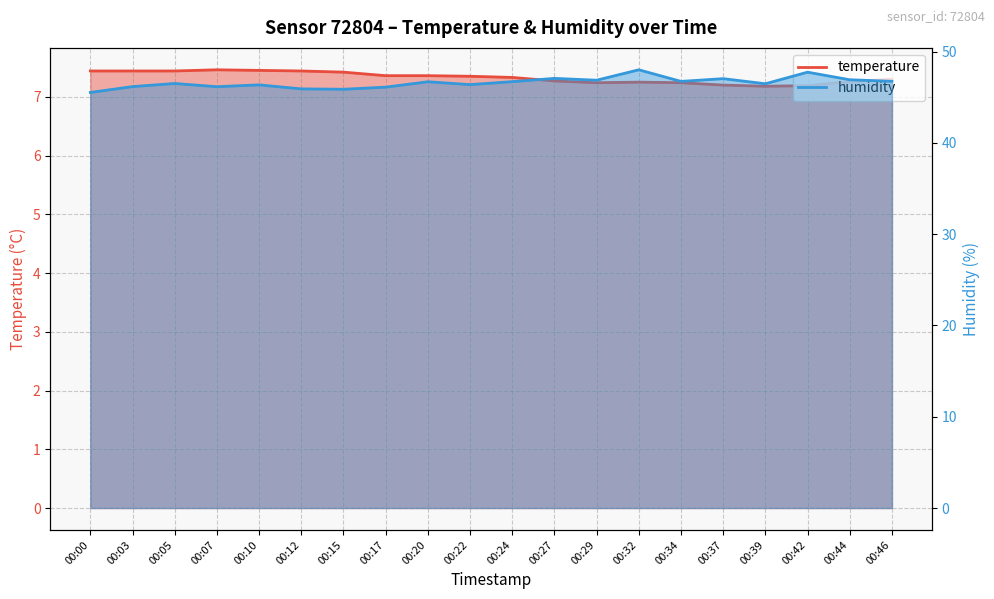

At 00:34, list the series in order from largest to smallest.

humidity, temperature